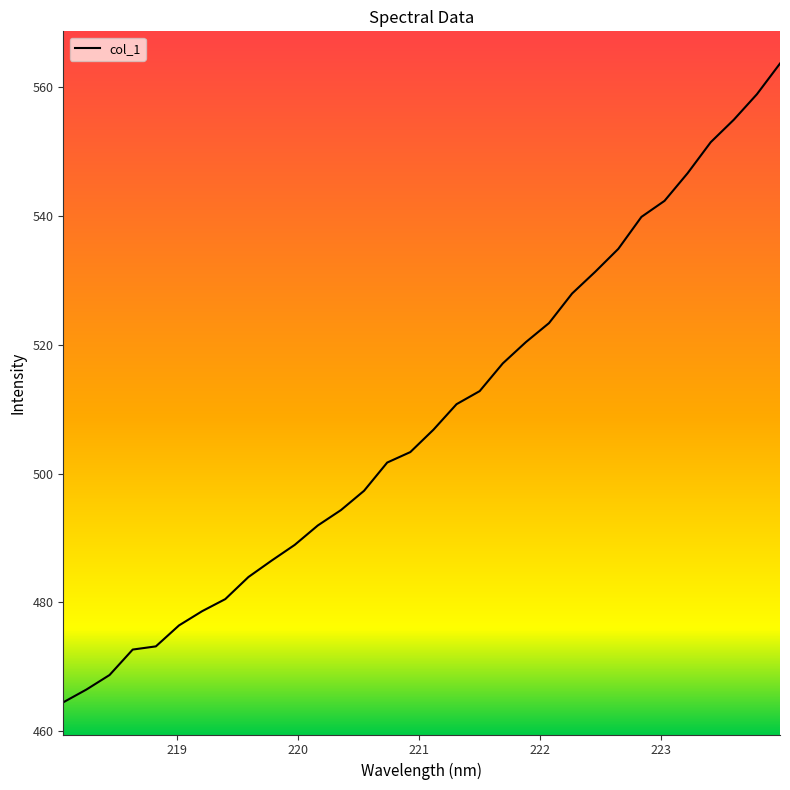

What is the difference between the maximum and minimum values?

99.2